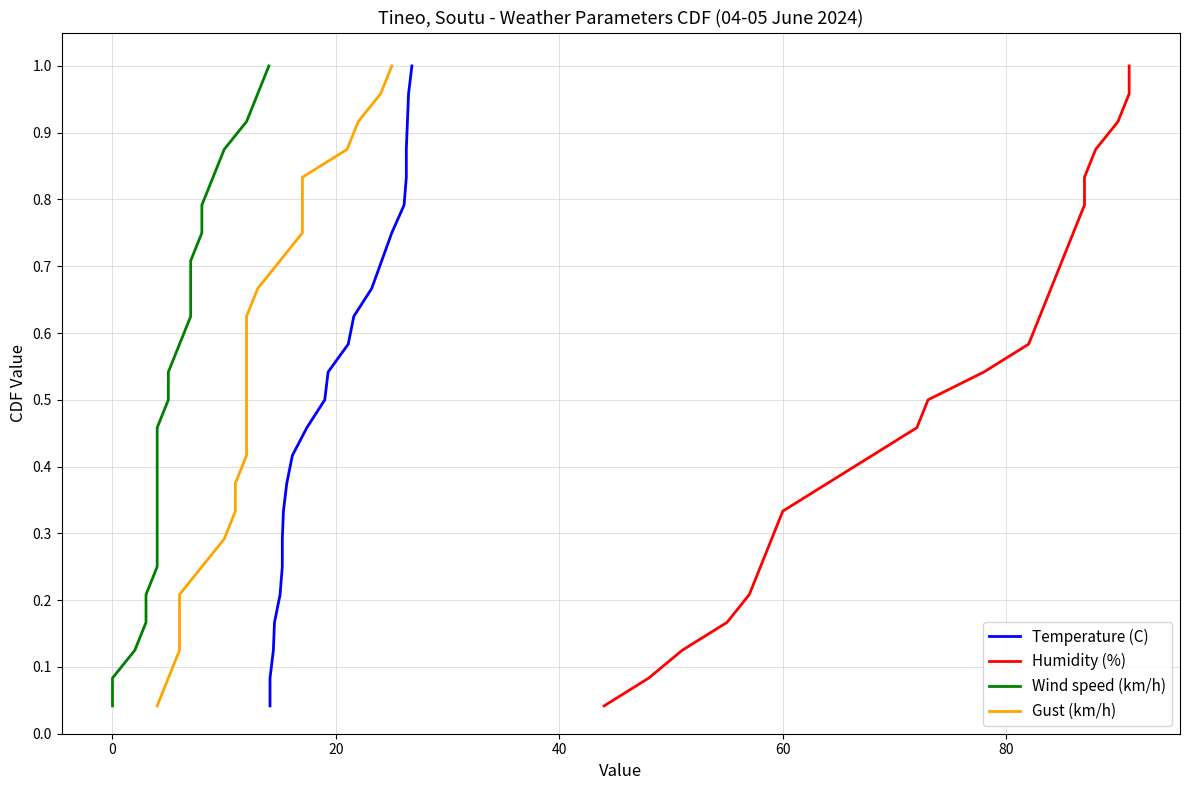

True or false: Temperature (C) and Gust (km/h) cross at least once.

False